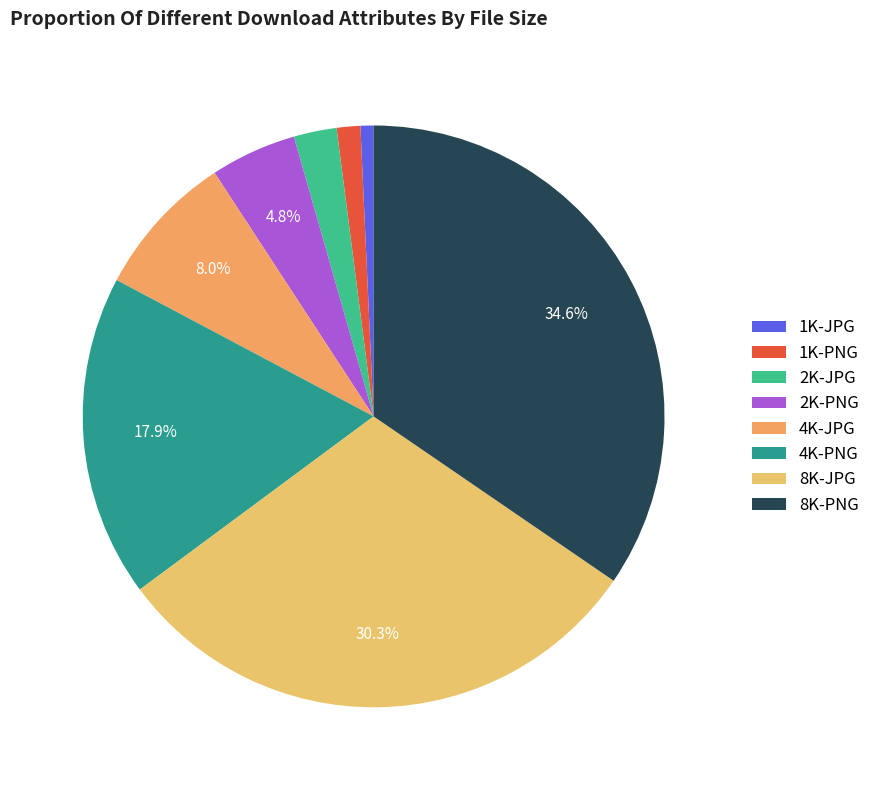

Do 4K-JPG and 8K-PNG together represent more than half of the pie?

No